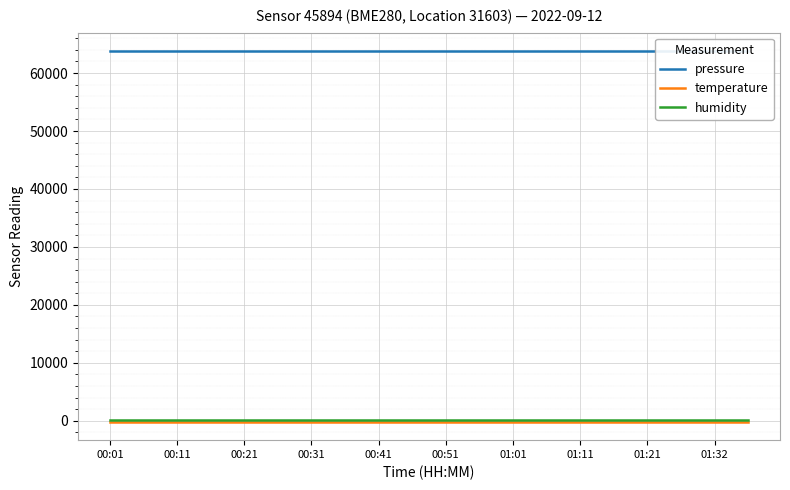

The temperature series shows -220.8 at 00:51. True or false?

False